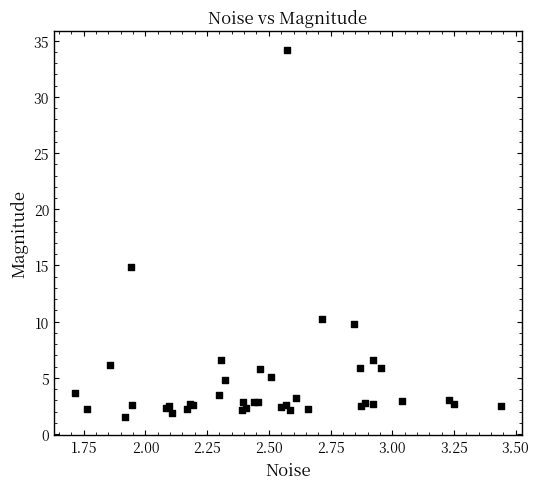

What Y value in the scatter plot is closest to 17?

14.8